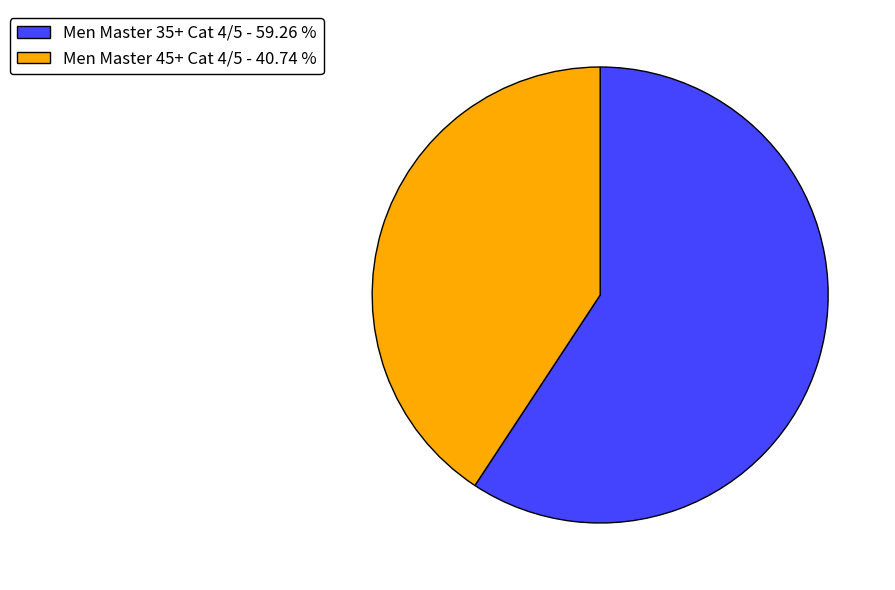

Is it true that Men Master 45+ Cat 4/5 is 49% of the pie?

False